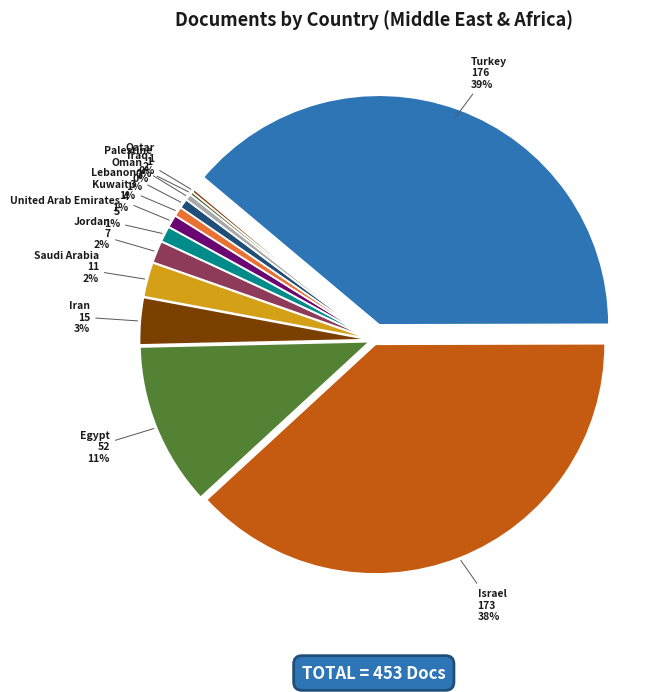

How many slices are in this pie chart?

13